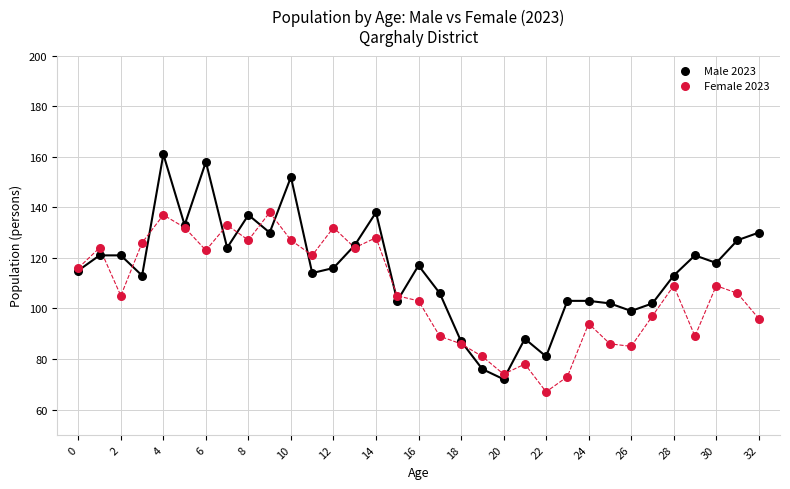

Which series contains the lowest Y value?

Female 2023